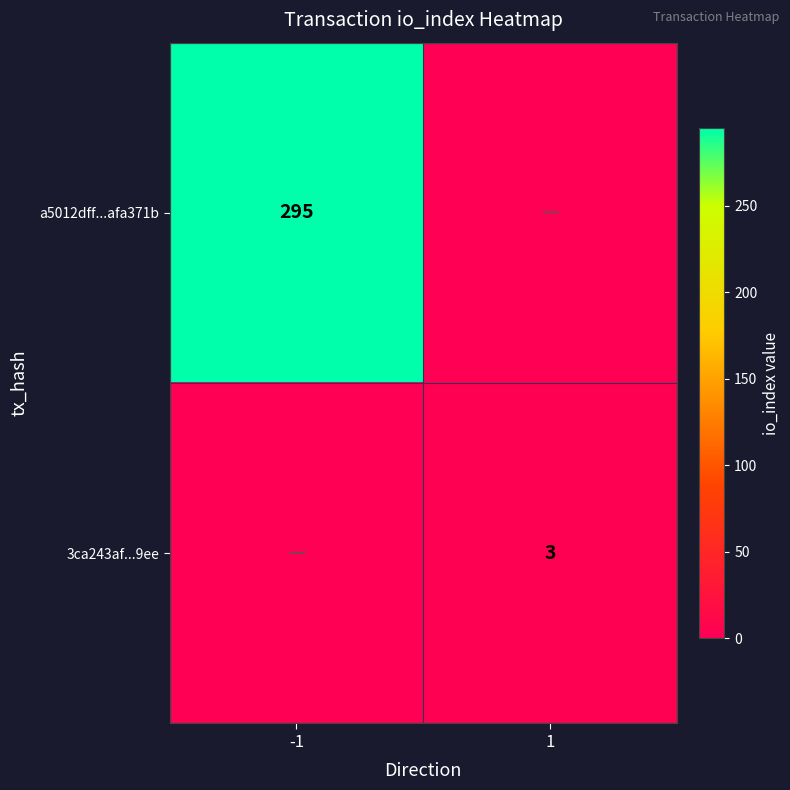

The 3ca243af...9ee series shows 5 at 1. True or false?

False